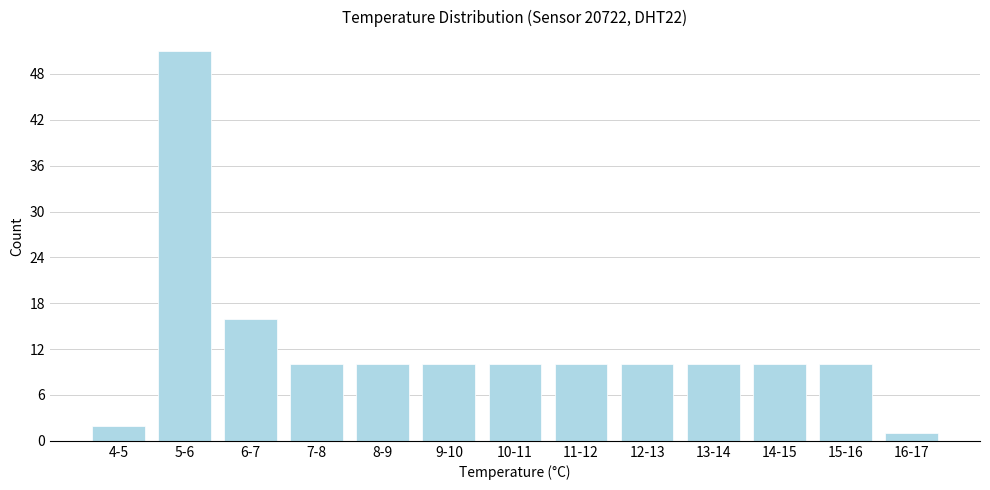

Reading right to left, list all the values displayed in this chart.

16-17=1	15-16=10	14-15=10	13-14=10	12-13=10	11-12=10	10-11=10	9-10=10	8-9=10	7-8=10	6-7=16	5-6=51	4-5=2